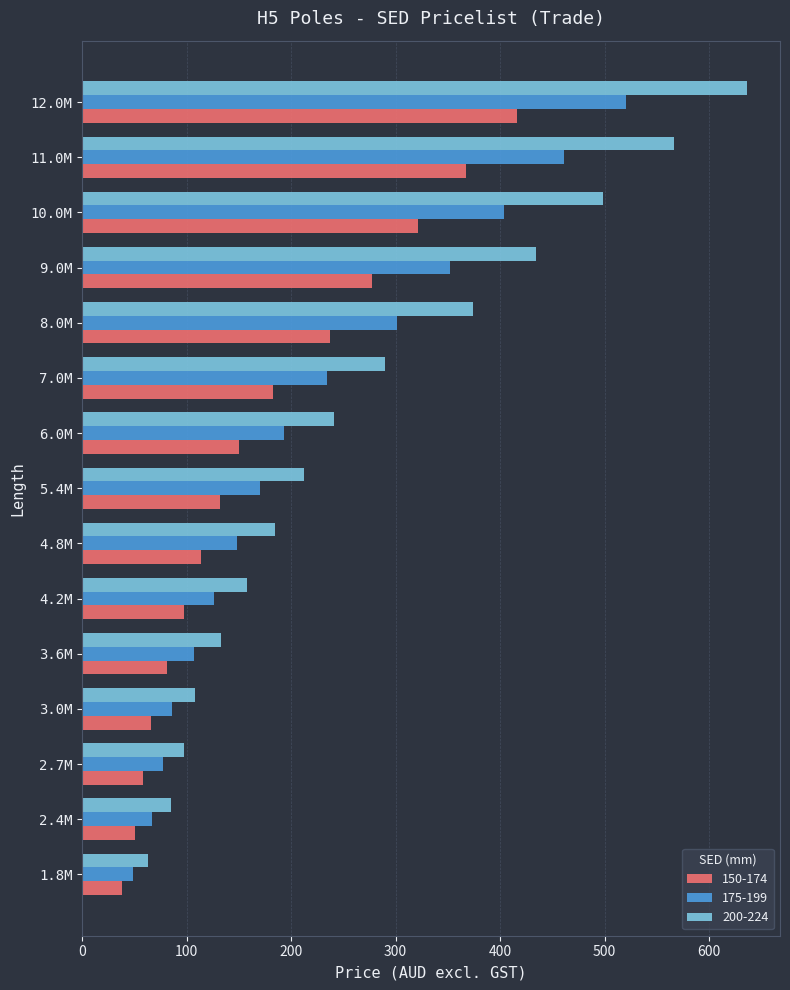

What is the greatest value displayed?

636